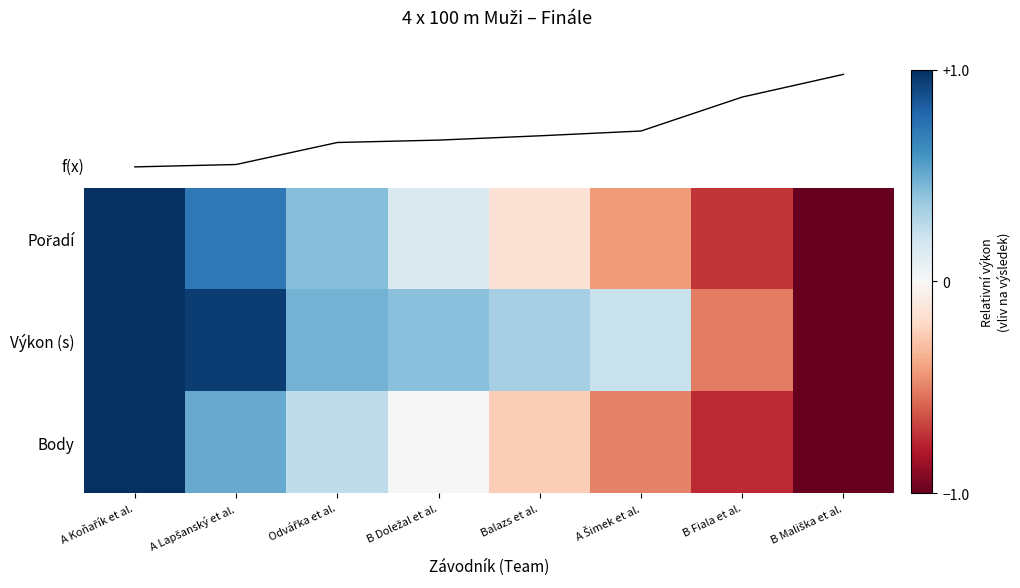

Which series has the widest spread of values?

Pořadí